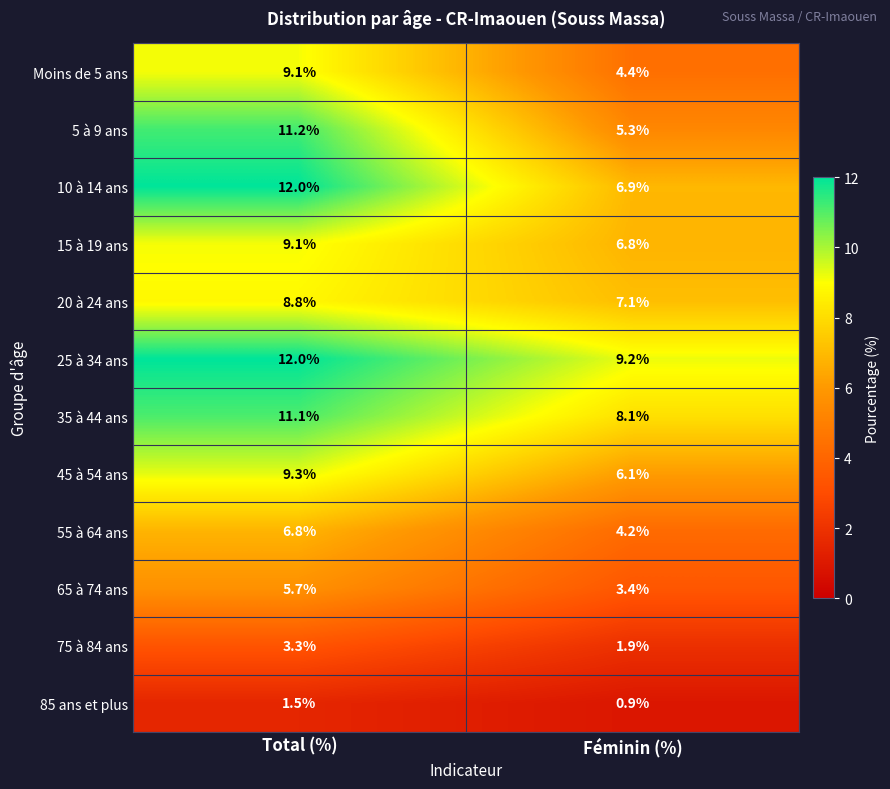

Reading left to right, list all the values displayed in this chart.

Moins de 5 ans: Total (%)=9.1	Féminin (%)=4.4
5 à 9 ans: Total (%)=11.2	Féminin (%)=5.3
10 à 14 ans: Total (%)=12.0	Féminin (%)=6.9
15 à 19 ans: Total (%)=9.1	Féminin (%)=6.8
20 à 24 ans: Total (%)=8.8	Féminin (%)=7.1
25 à 34 ans: Total (%)=12.0	Féminin (%)=9.2
35 à 44 ans: Total (%)=11.1	Féminin (%)=8.1
45 à 54 ans: Total (%)=9.3	Féminin (%)=6.1
55 à 64 ans: Total (%)=6.8	Féminin (%)=4.2
65 à 74 ans: Total (%)=5.7	Féminin (%)=3.4
75 à 84 ans: Total (%)=3.3	Féminin (%)=1.9
85 ans et plus: Total (%)=1.5	Féminin (%)=0.9